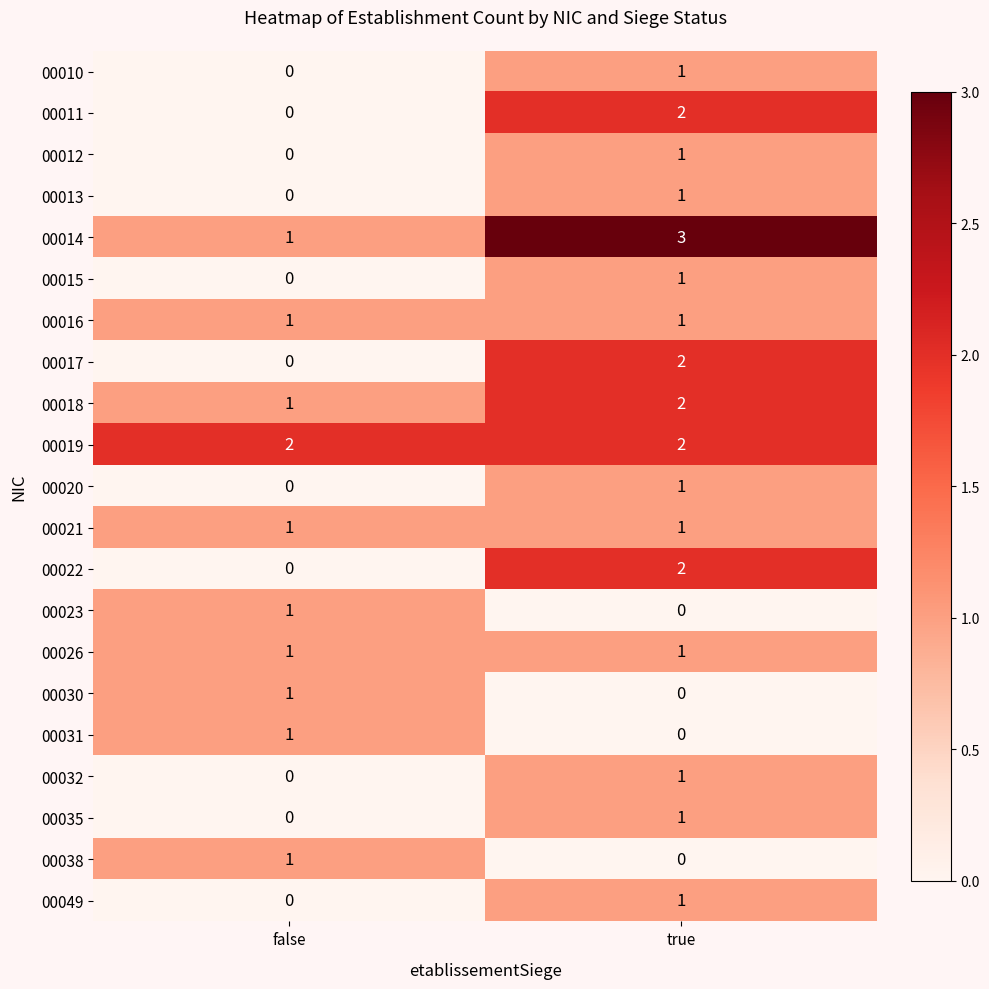

What is the spread (max minus min) of values at true?

3